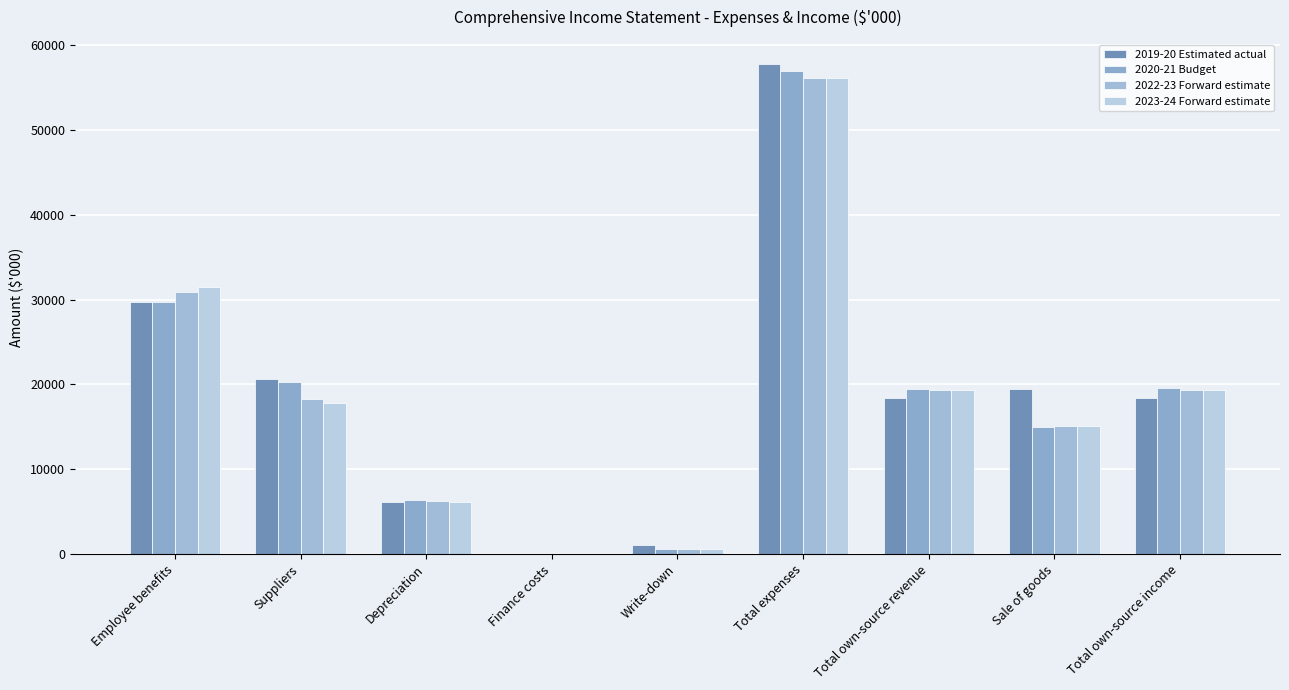

How many series are shown in this chart?

4